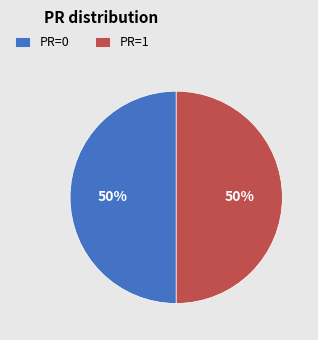

Do PR=1 and PR=0 together represent more than half of the pie?

Yes